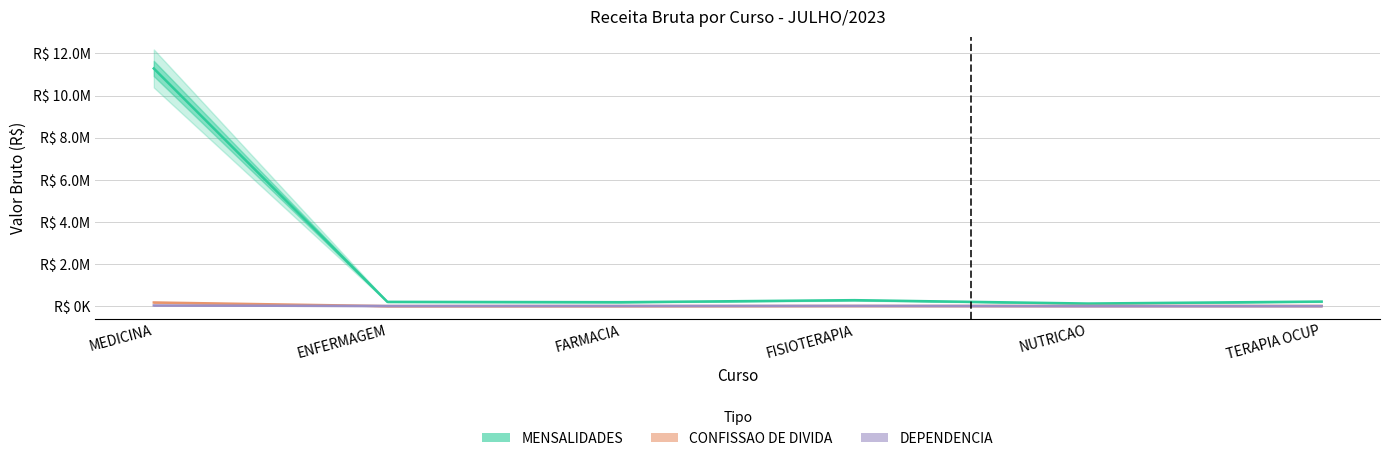

List the series in order of their peak value, lowest first.

DEPENDENCIA, CONFISSAO DE DIVIDA, MENSALIDADES